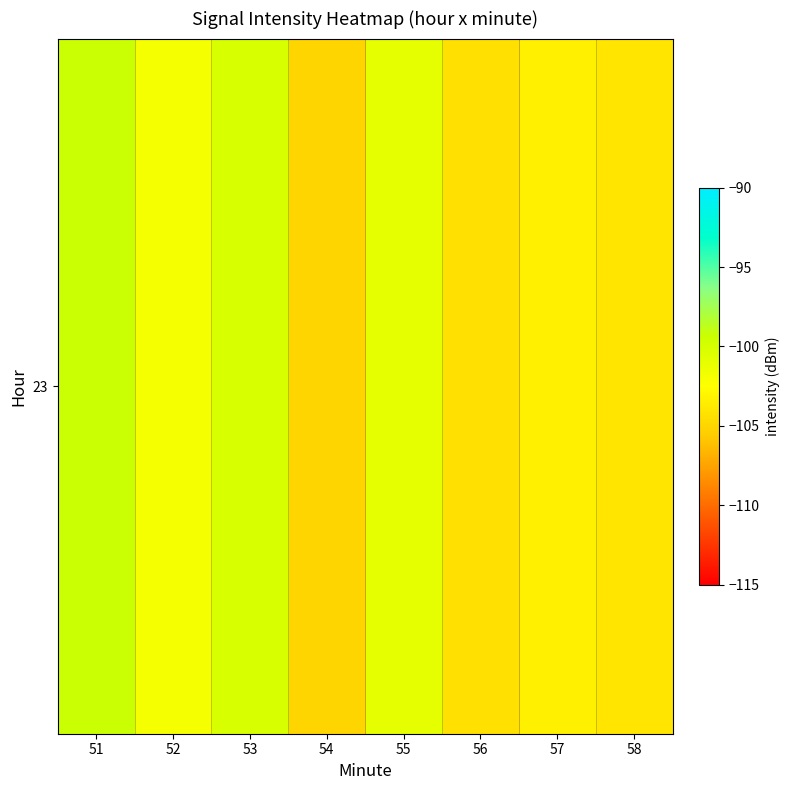

The chart shows a value of -100.1 at 53. True or false?

True